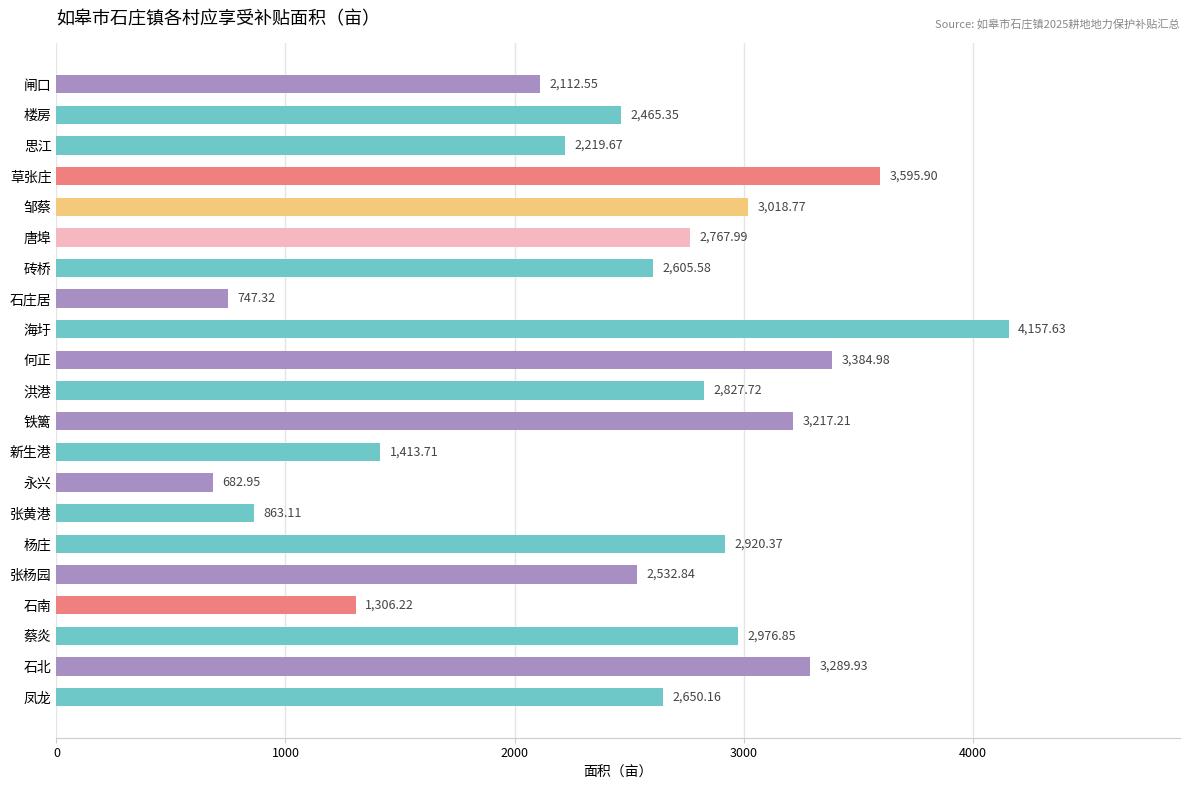

What is the average value?

2464.6